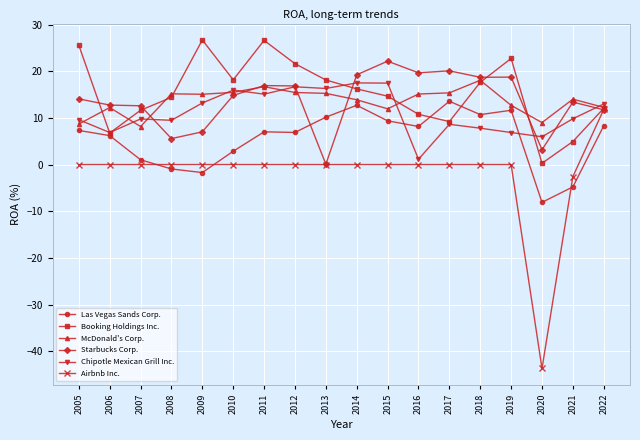

How many times do Las Vegas Sands Corp. and Airbnb Inc. cross each other?

3